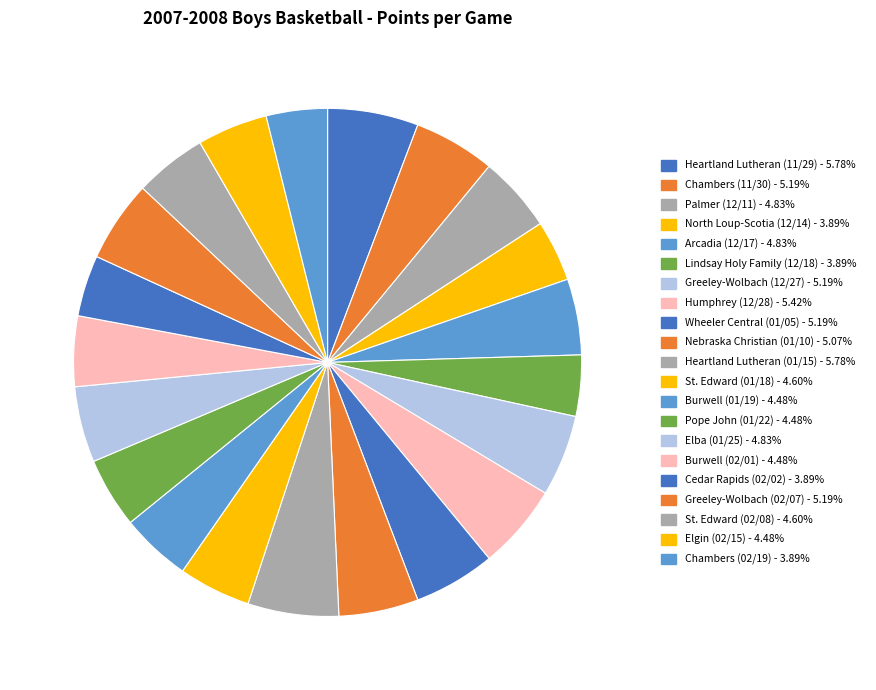

Do Humphrey (12/28) and Nebraska Christian (01/10) together represent more than half of the pie?

No